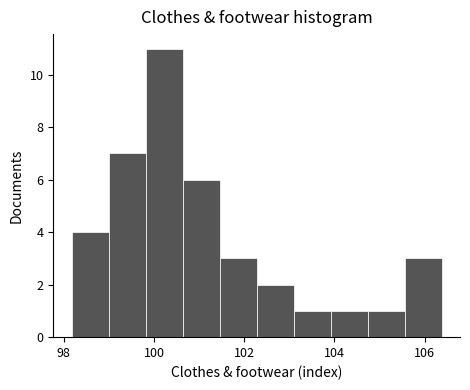

Reading left to right, list every bar in this chart as the range it spans on the x-axis followed by its height. Neither the bar edges nor the heights are printed on the chart, so give them approximately, as read against the axes.

98.2 to 99.0: 4
99.0 to 99.8: 7
99.8 to 100.6: 11
100.6 to 101.4: 6
101.4 to 102.2: 3
102.2 to 103.0: 2
103.0 to 104.0: 1
104.0 to 104.8: 1
104.8 to 105.6: 1
105.6 to 106.4: 3